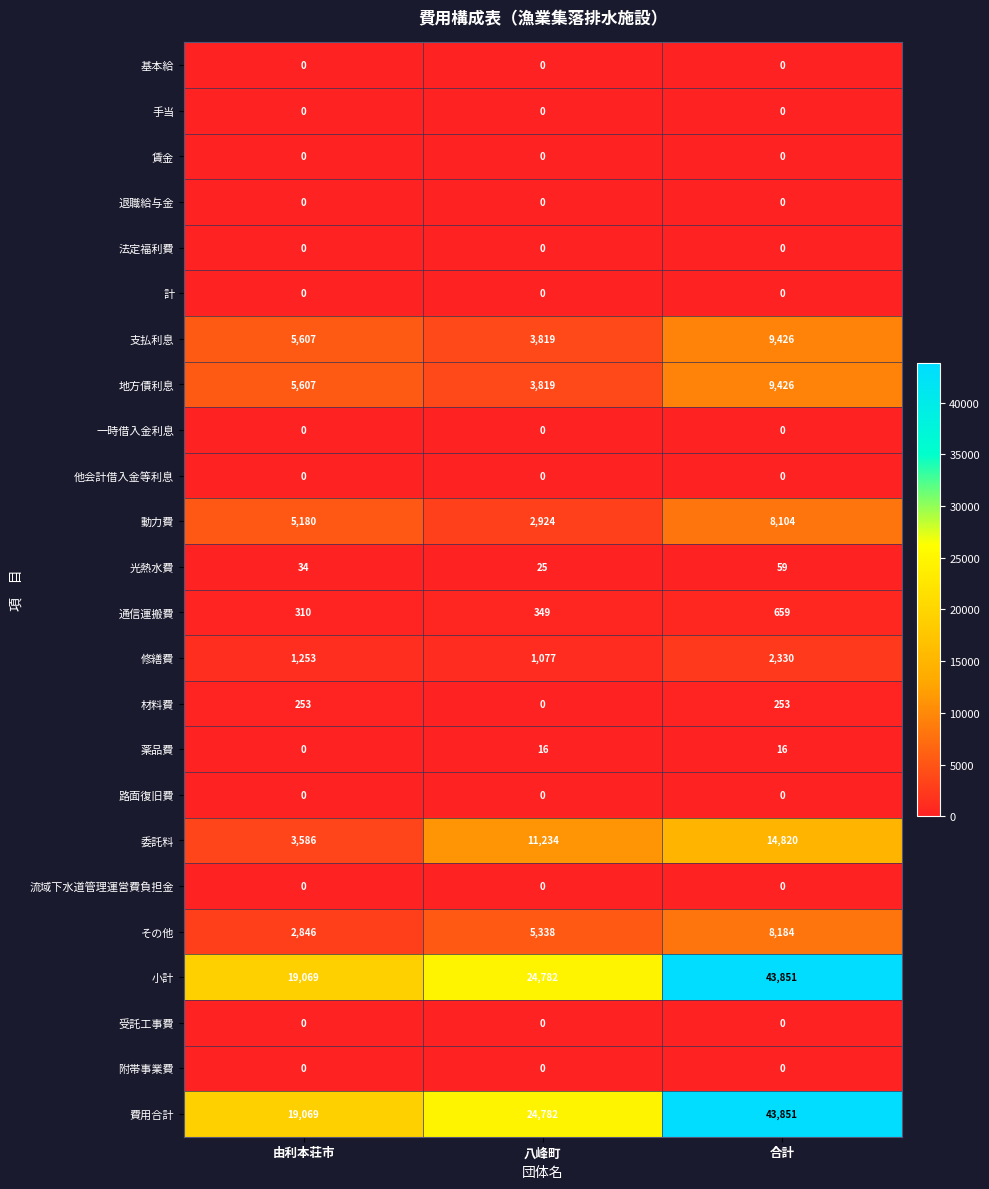

At which category is the sum across all series the highest?

合計